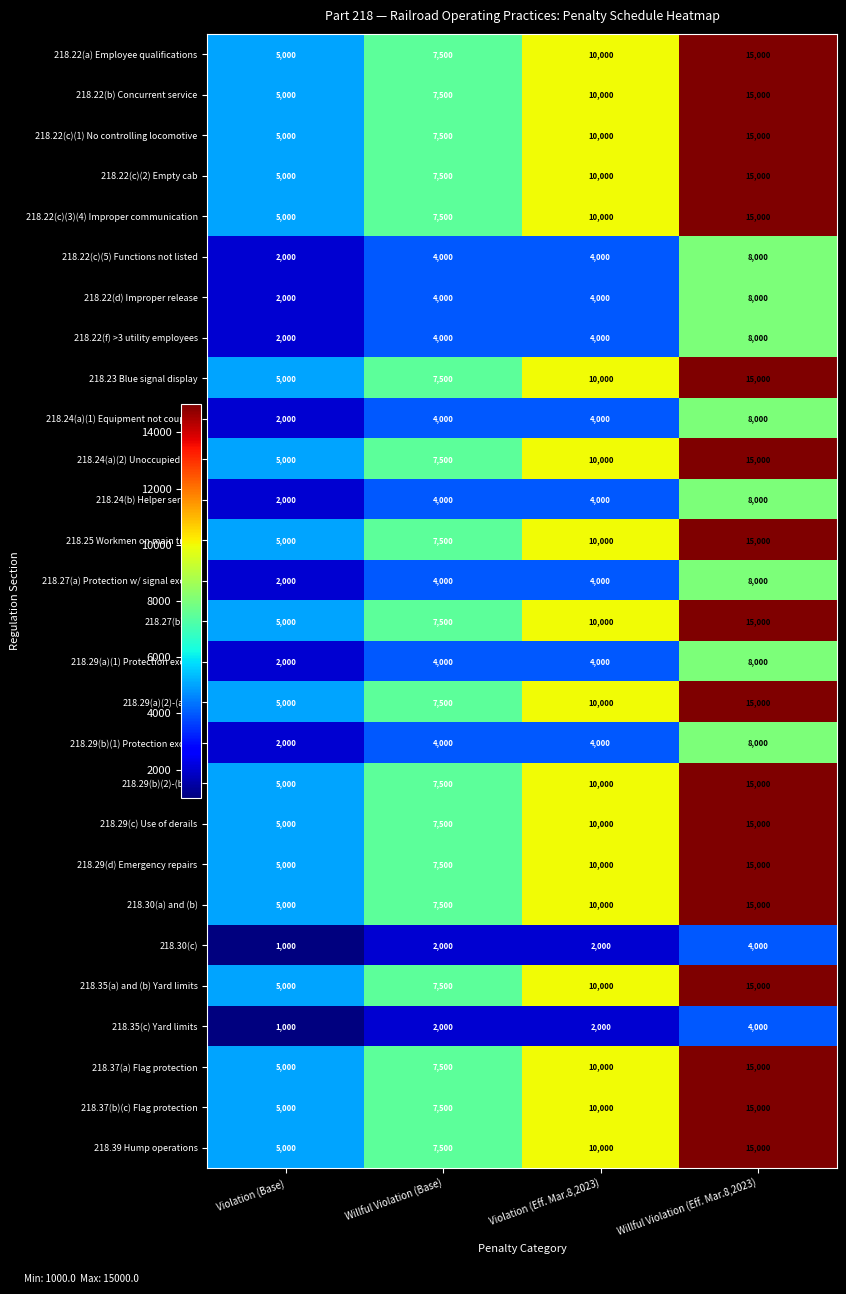

The 218.24(b) Helper service series shows 2000 at Violation (Base). True or false?

True